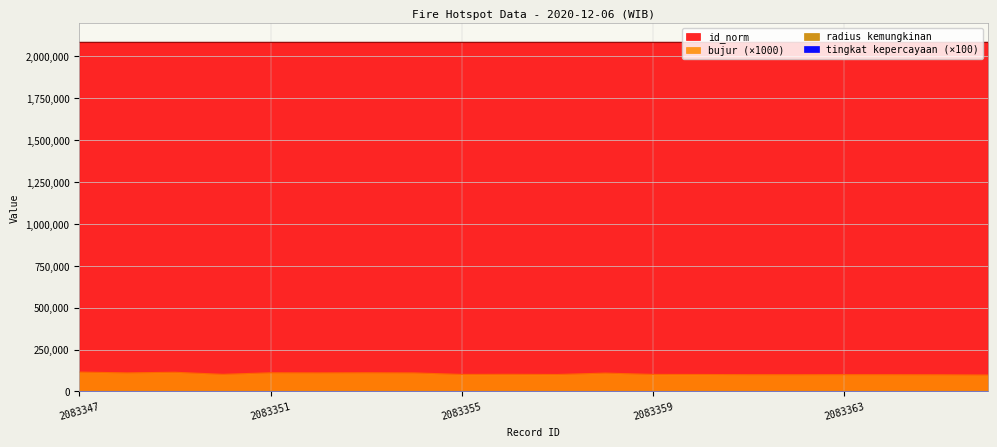

What is the value of the radius kemungkinan point at the 3rd from the left?

1125